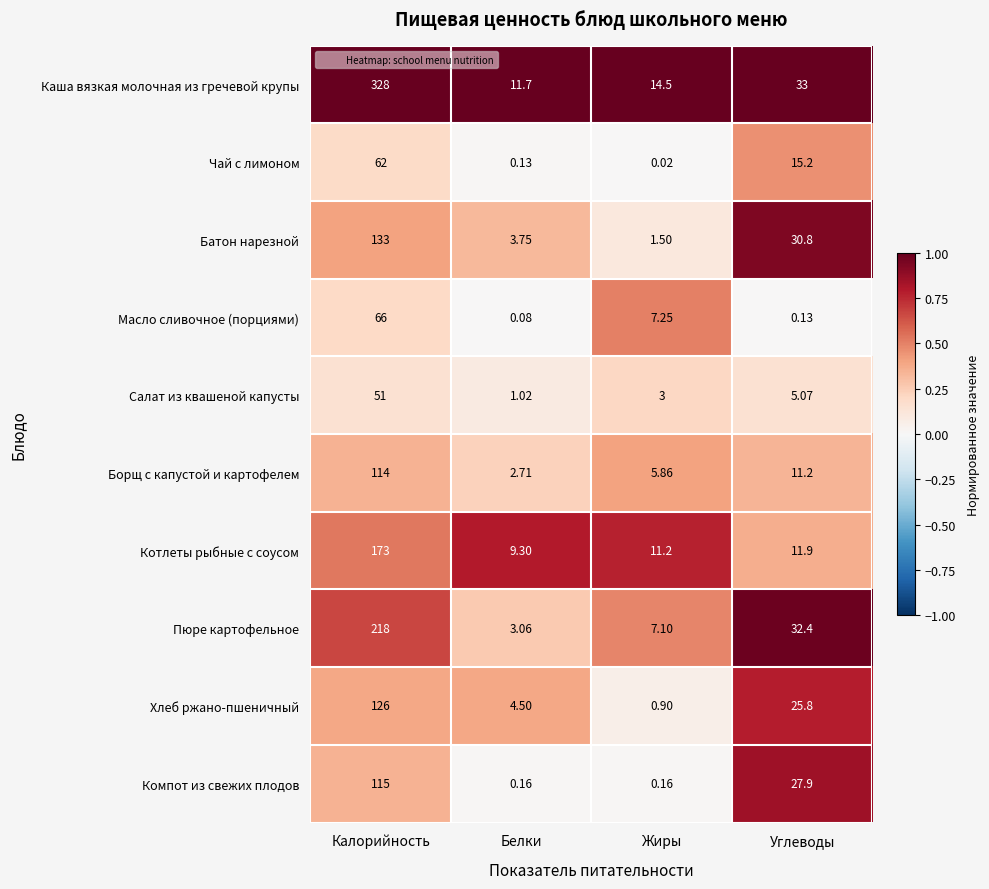

Where does the Масло сливочное (порциями) series first go above 7?

Калорийность